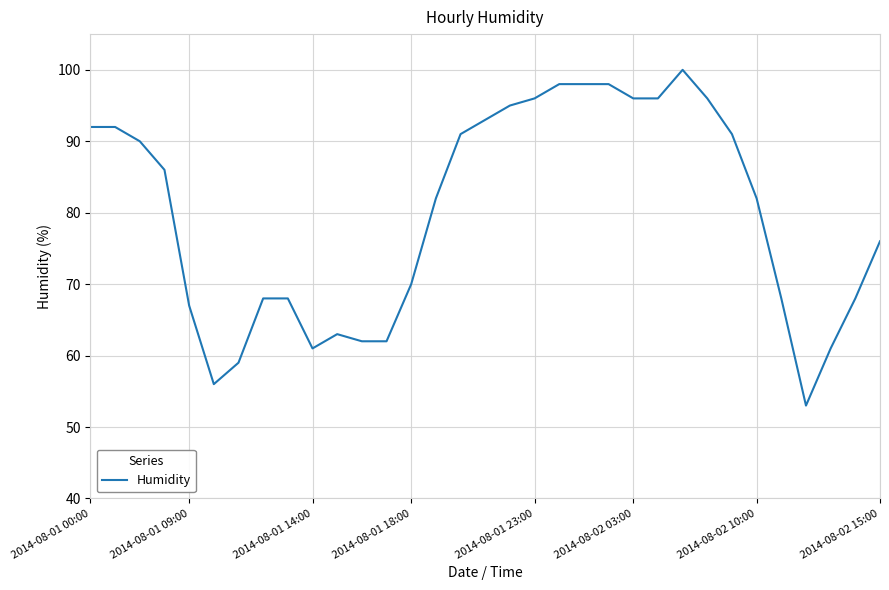

What is the difference between the maximum and minimum values?

47